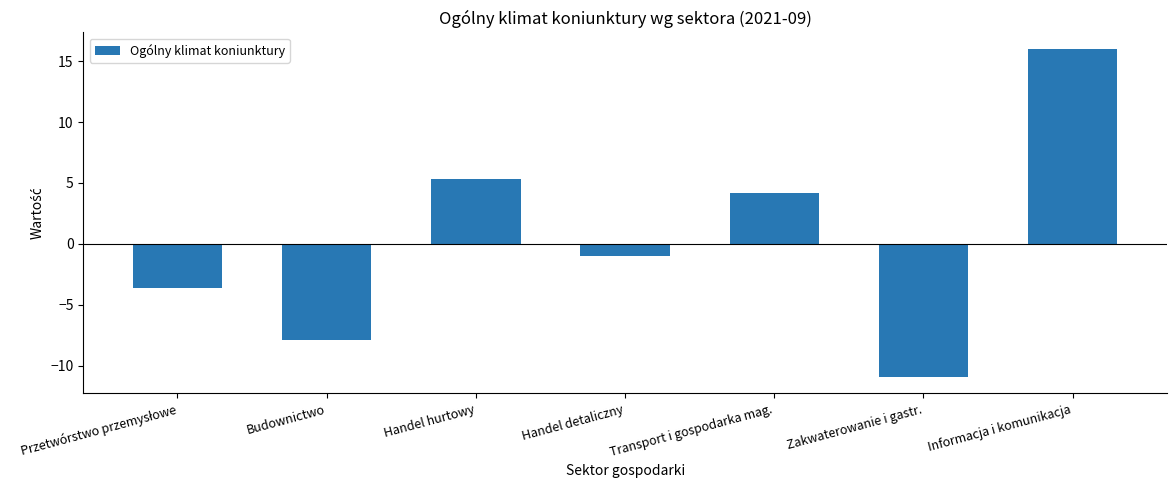

What position from the right is Zakwaterowanie i gastr.?

2